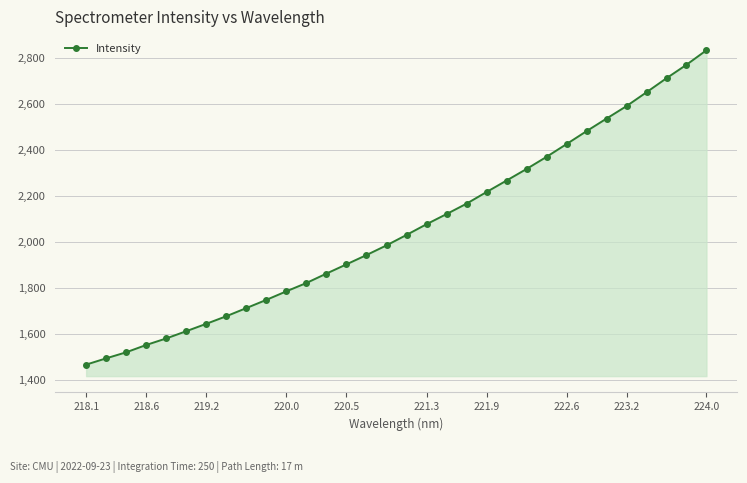

What is the maximum value shown in the chart?

2832.8